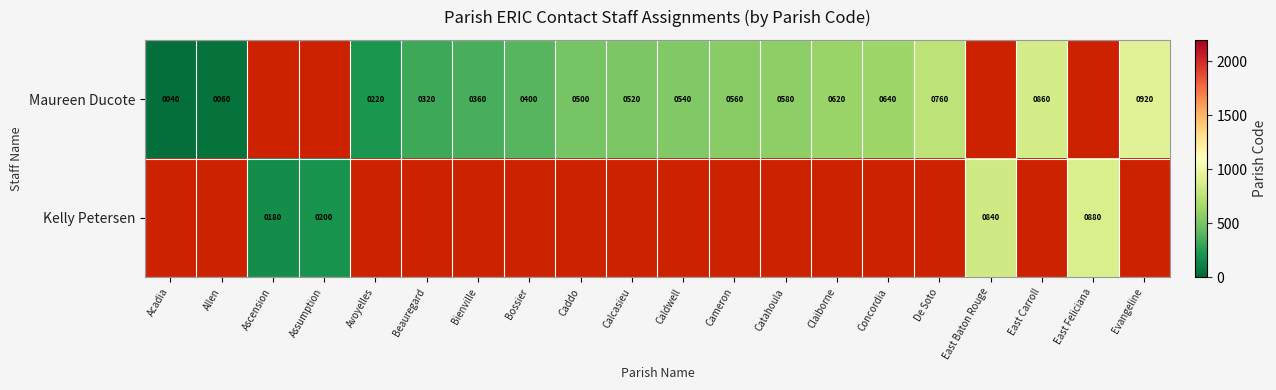

Which category has the highest value across all series?

Evangeline